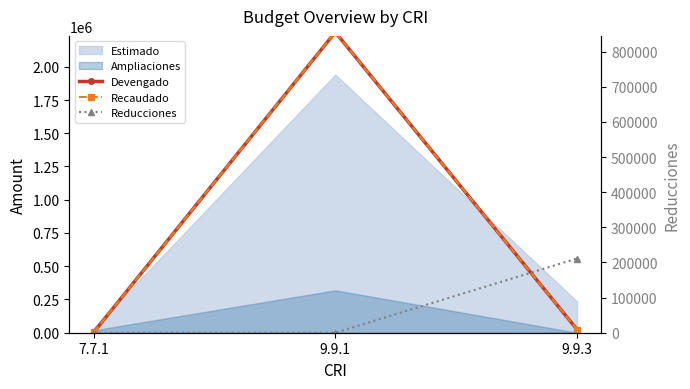

What is the label of the 3rd point from the left?

9.9.3